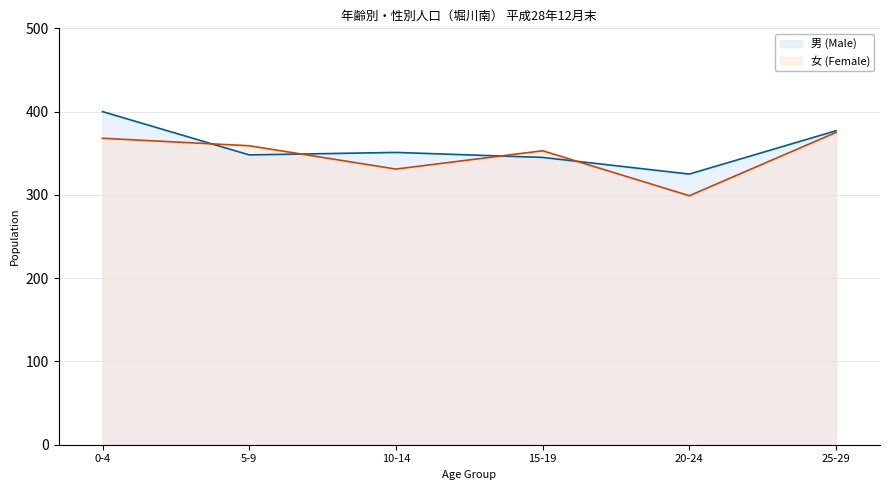

At how many categories does at least one series exceed 338?

5